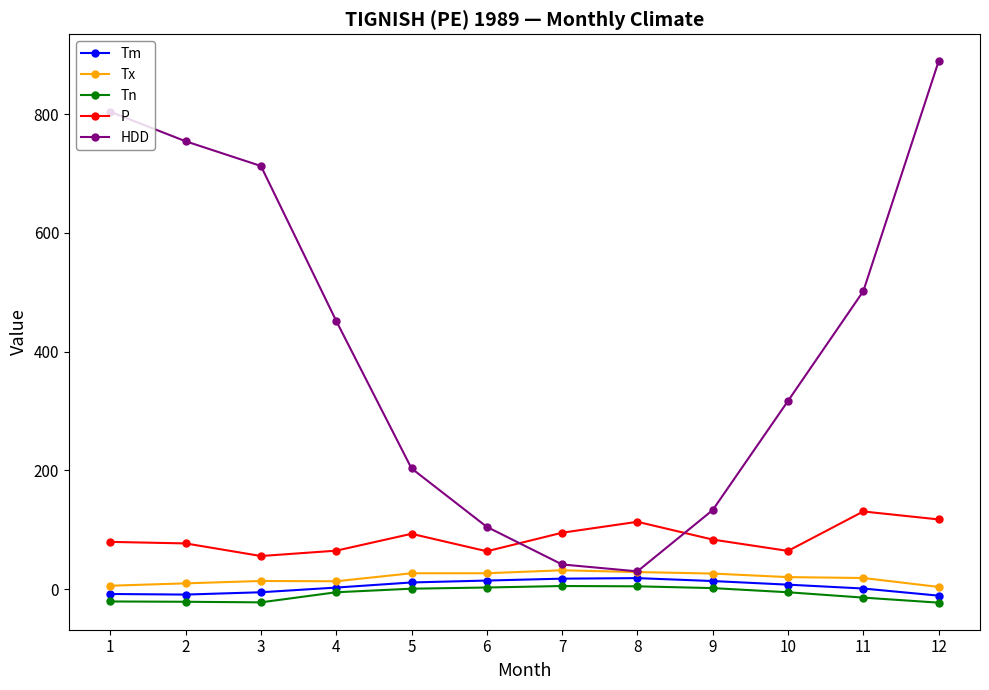

At which category is the sum across all series the highest?

12